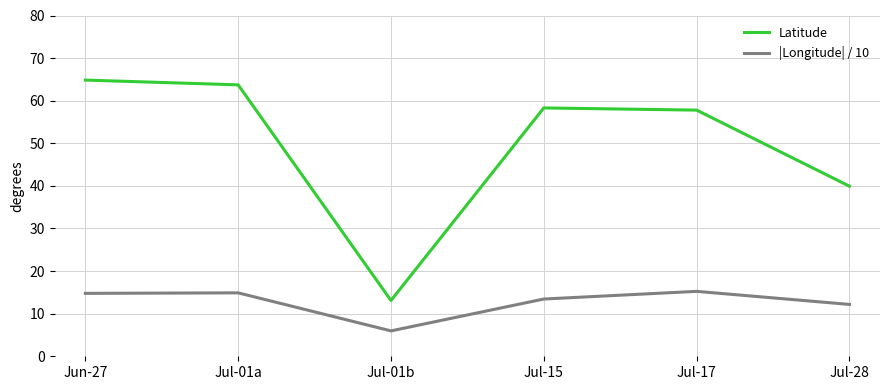

At how many categories does at least one series exceed 56?

4